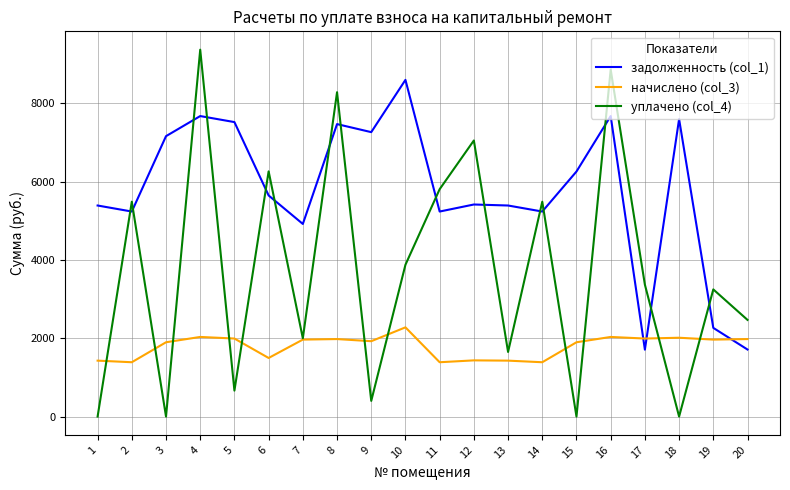

What is the sum of the начислено (col_3) values at 19 and 8?

3946.3